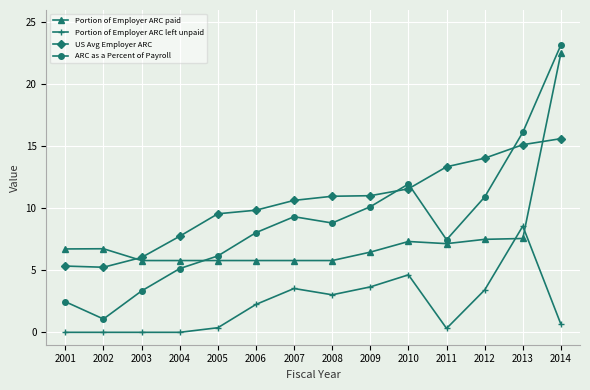

What are all the series names shown in the legend?

Portion of Employer ARC paid, Portion of Employer ARC left unpaid, US Avg Employer ARC, ARC as a Percent of Payroll